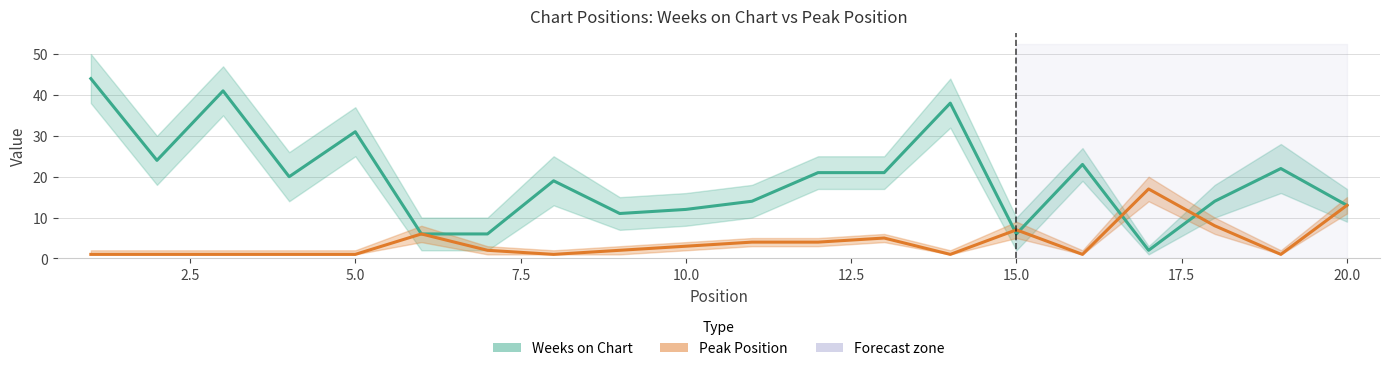

How many interior local valleys does the Weeks on Chart series have?

5